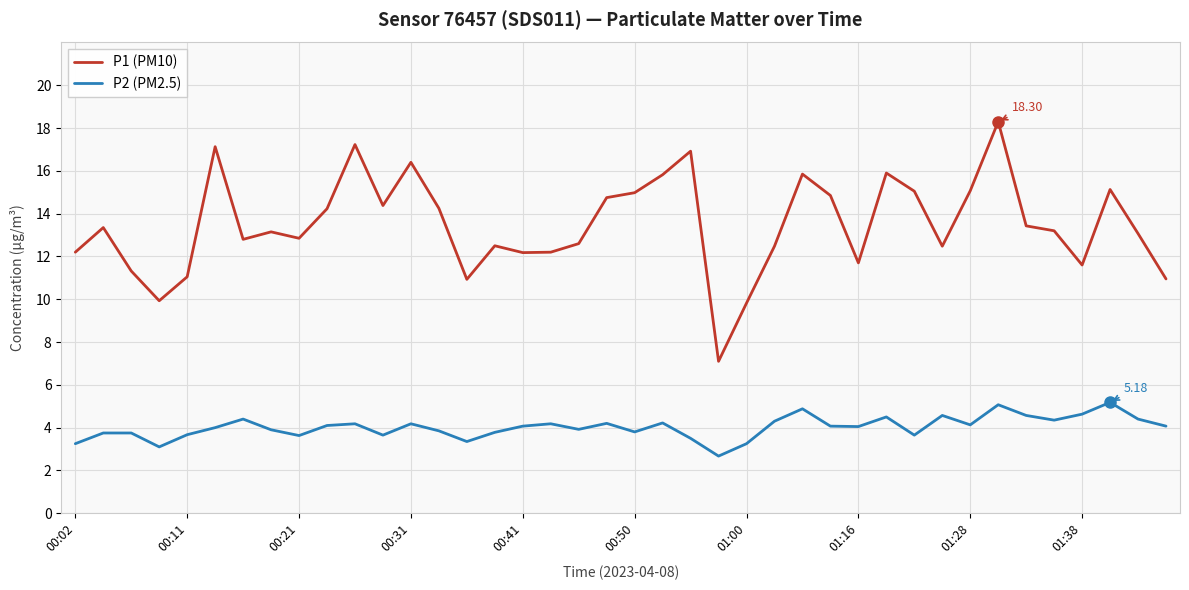

Rank the series by their average value, from highest to lowest.

P1 (PM10), P2 (PM2.5)